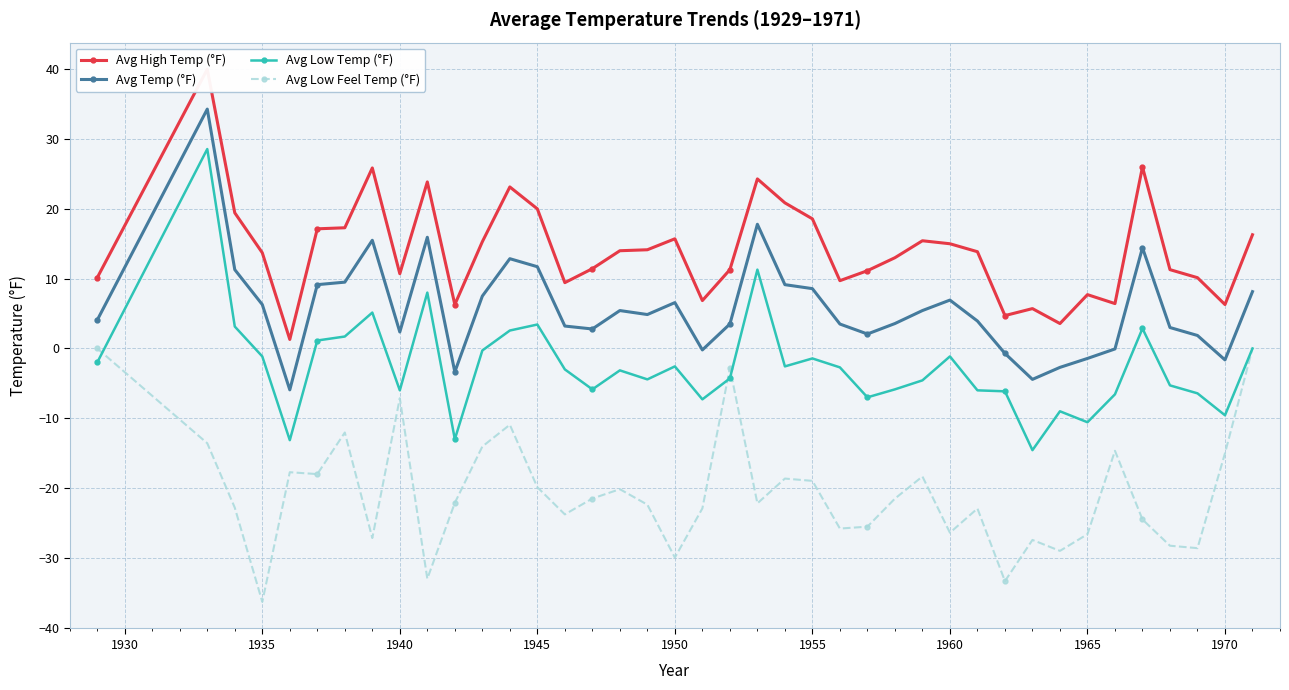

What is the value of the Avg Low Temp (°F) point at the 24th from the left?

-1.4